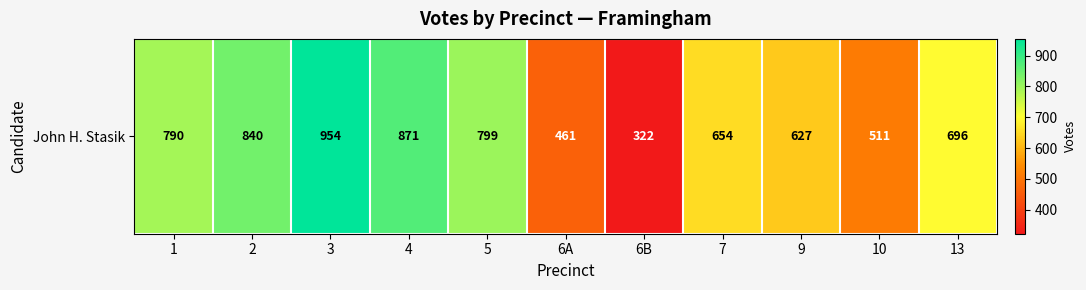

Where does the data first go above 696?

1